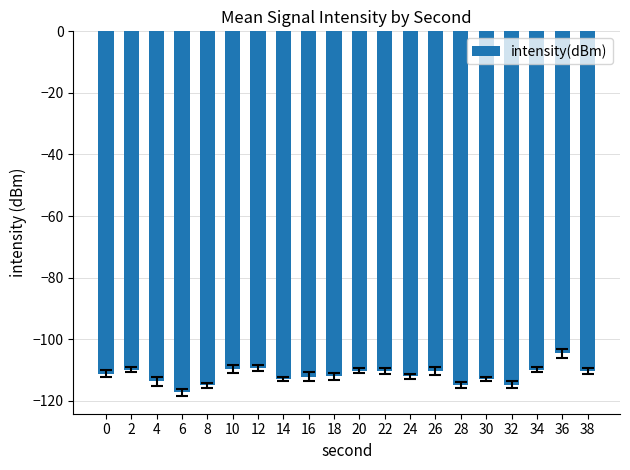

The value at 2 is -109.8. True or false?

True